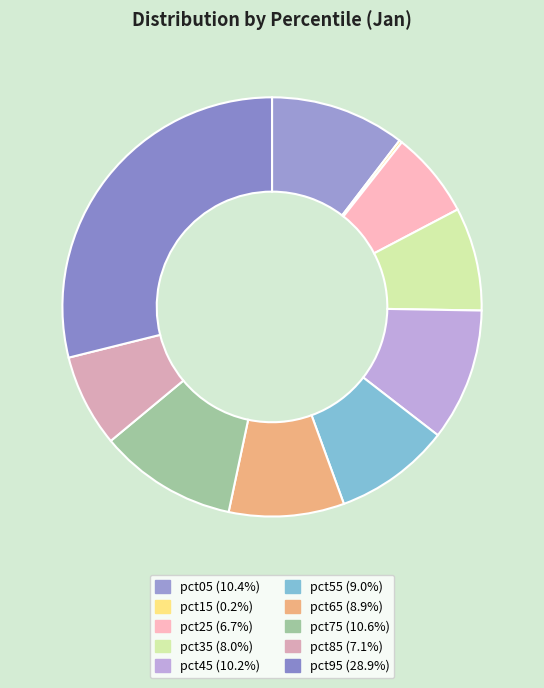

Is there any slice that represents more than half of the pie?

No